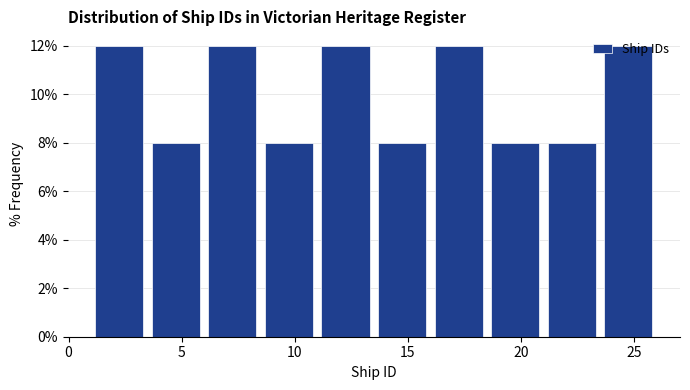

Reading left to right, list every bar in this chart as the range it spans on the x-axis followed by its height. The values are not printed on the chart, so give them approximately, as read against the axis.

1.0 to 3.5: 12
3.5 to 6.0: 8
6.0 to 8.5: 12
8.5 to 11.0: 8
11.0 to 13.5: 12
13.5 to 16.0: 8
16.0 to 18.5: 12
18.5 to 21.0: 8
21.0 to 23.5: 8
23.5 to 26.0: 12